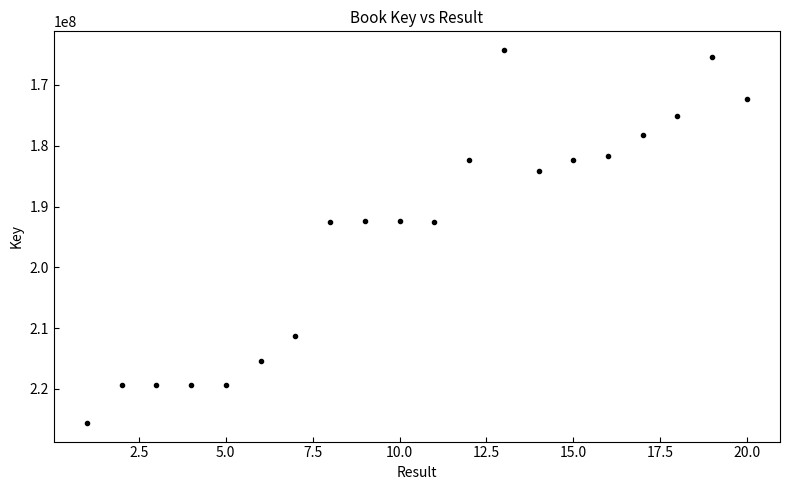

What is the range of Y values (max minus min)?

61358039